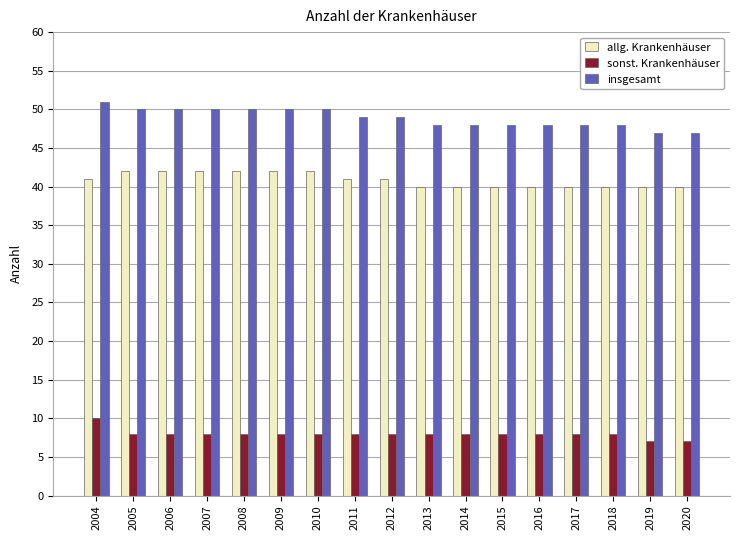

How many data points does each series have?

17